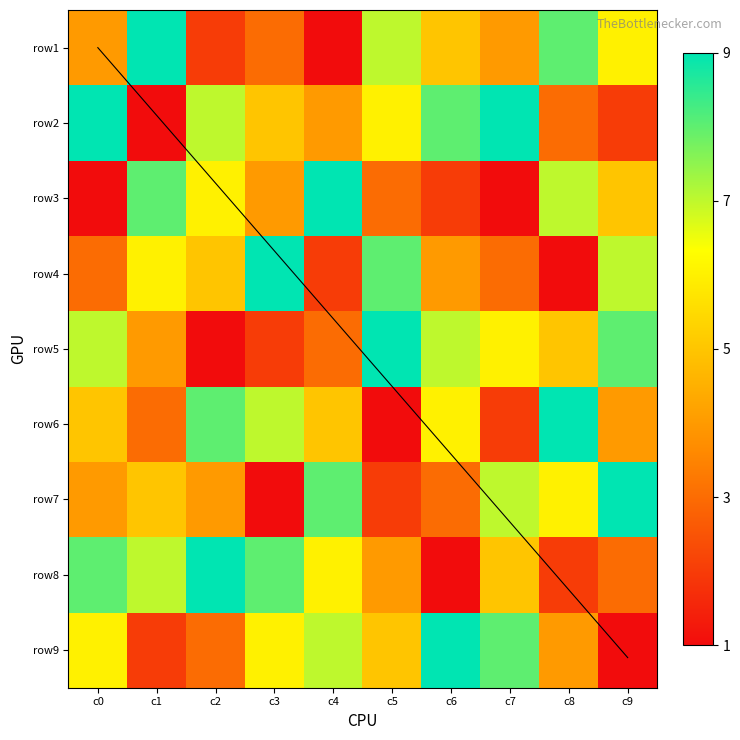

Is the value of row4 at c9 greater than the value of row9 at c0?

Yes